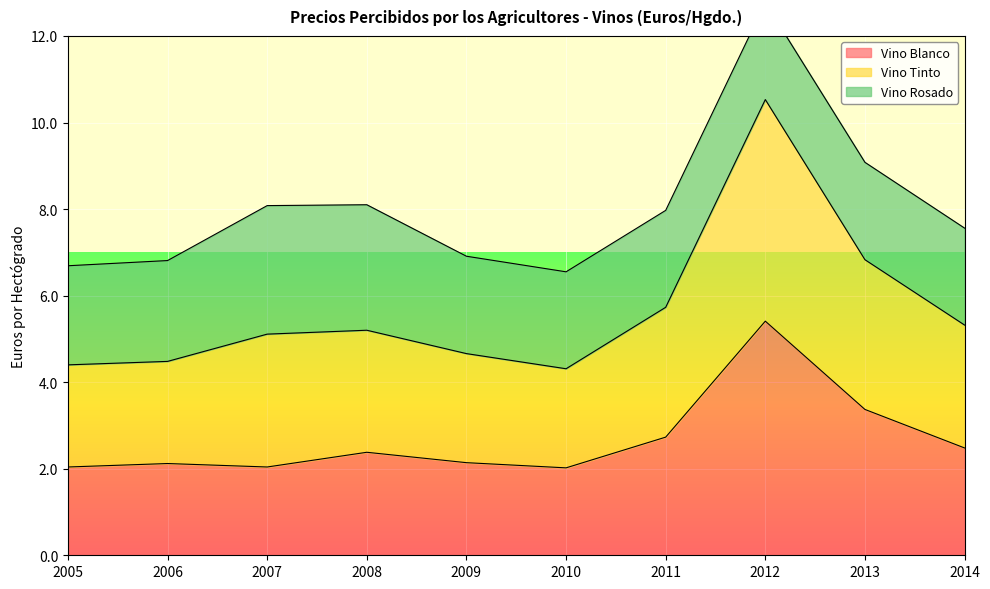

What is the sum of all Vino Blanco values?

26.7